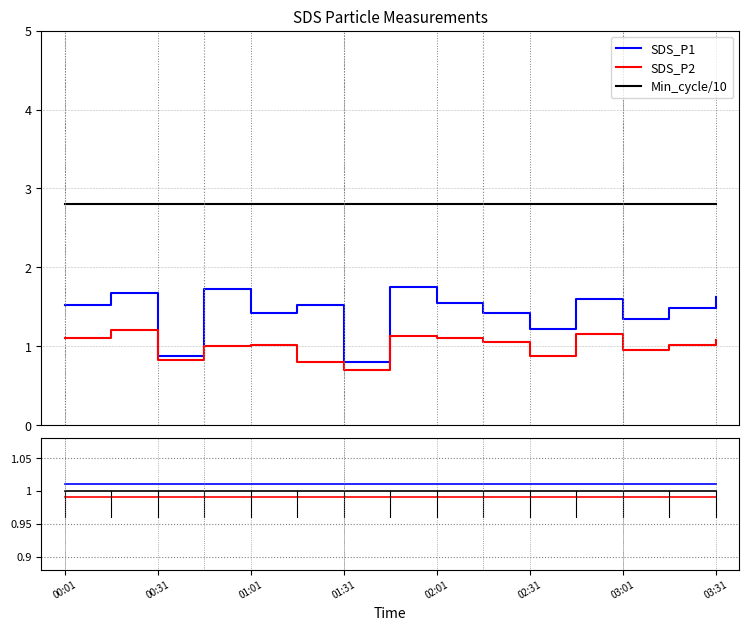

What is the lowest value of the SDS_P1 series?

0.8